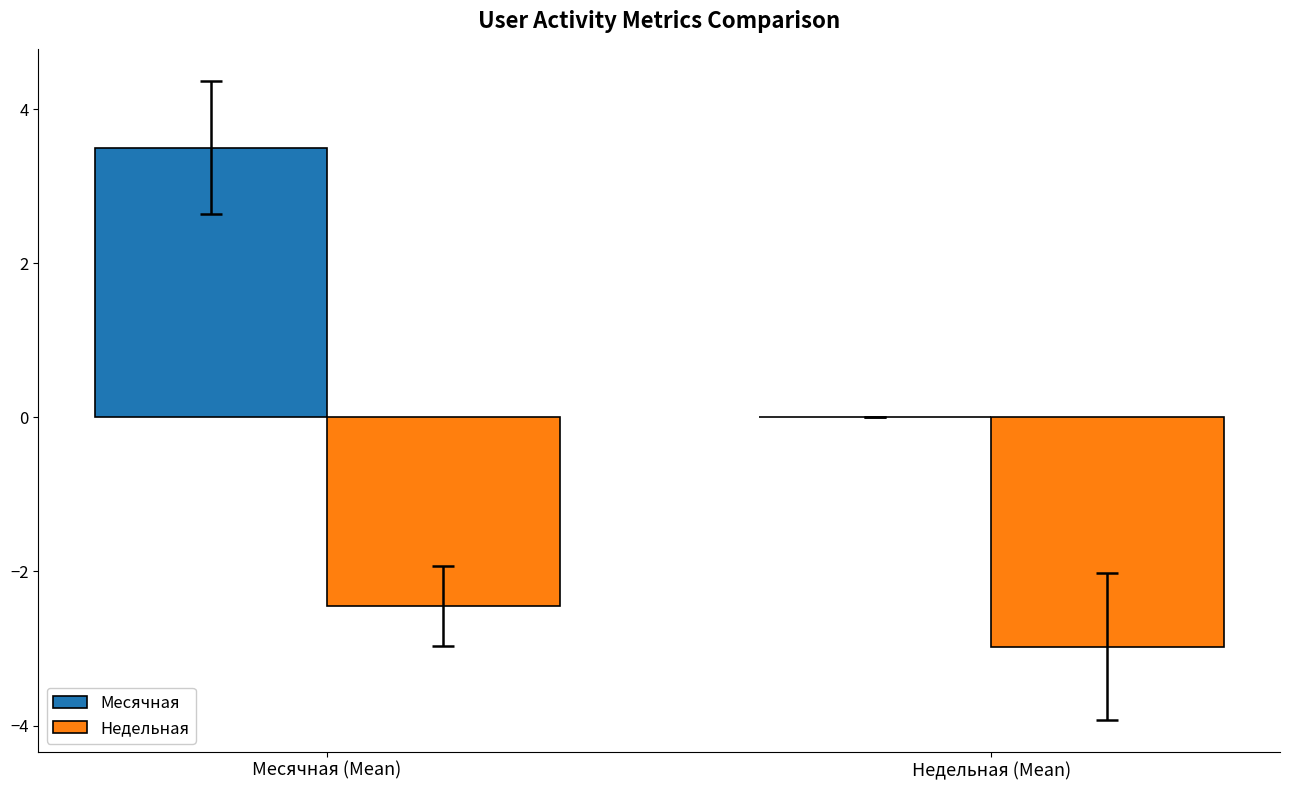

True or false: Недельная has a value of -2.4 at Месячная (Mean).

True